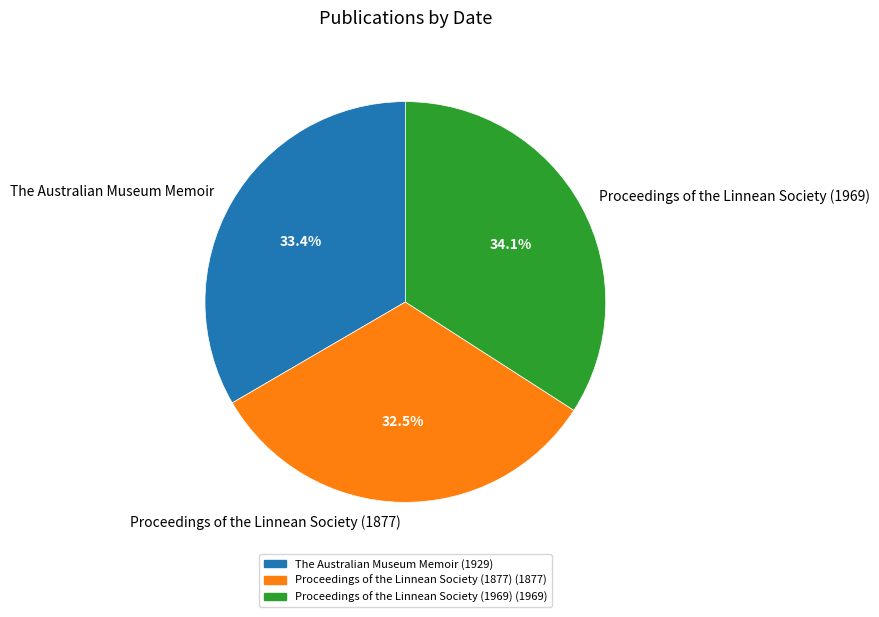

To the nearest percent, what is the combined percentage of Proceedings of the Linnean Society (1877) and The Australian Museum Memoir?

66%